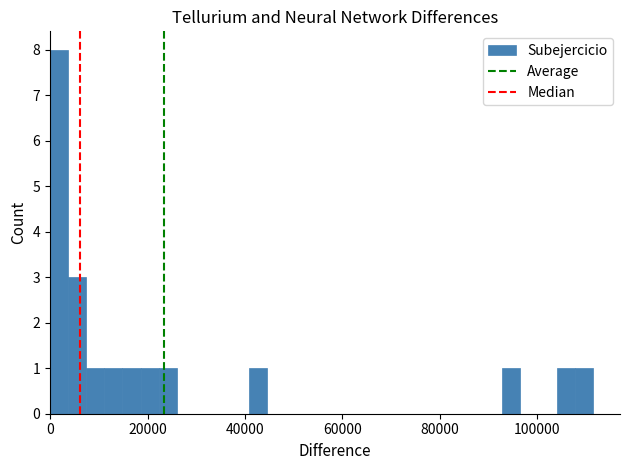

Around what value on the x-axis is the tallest bar? Give the approximate position of its centre, as read against the axis.

2000